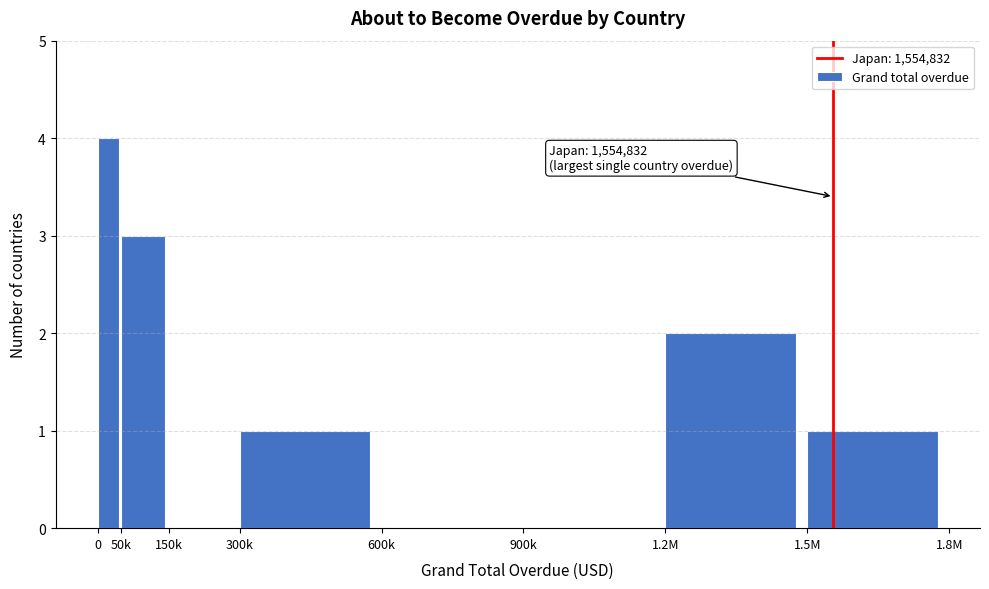

Reading left to right, extract all data points from this chart.

0=4	50k=3	150k=0	300k=1	600k=0	900k=0	1.2M=2	1.5M=1